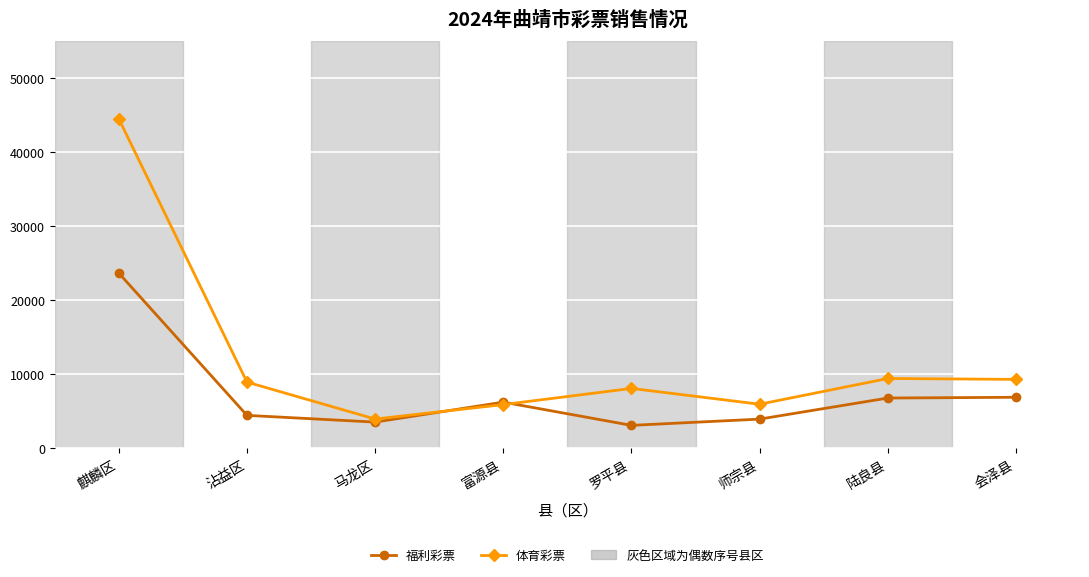

What value does the 福利彩票 series have at 陆良县?

6771